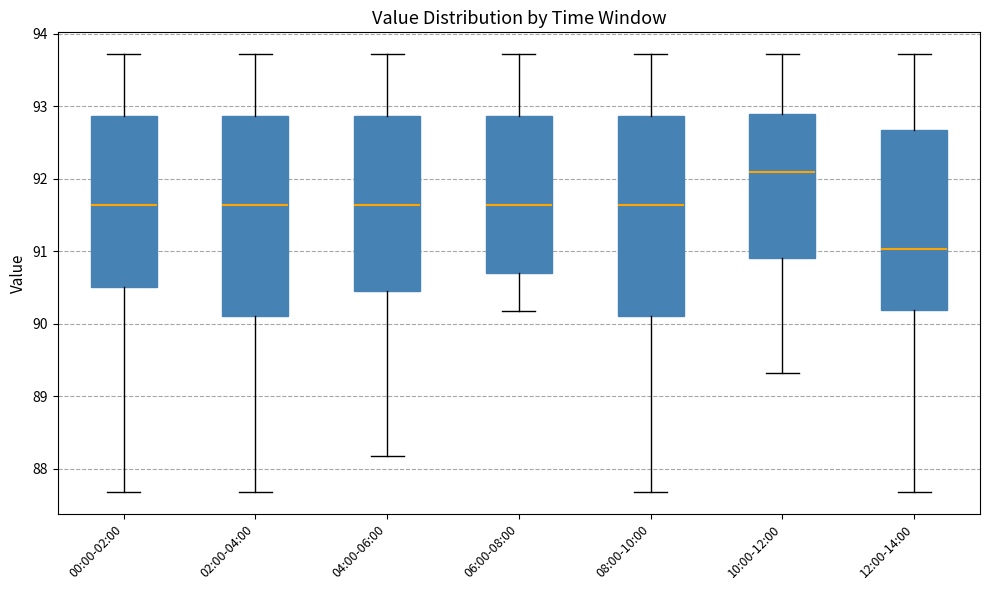

Reading left to right, transcribe this box plot: for each box, give where its median line is, the range the box spans, and where its two whiskers end, as read against the y-axis. The values are not printed on the chart, so give them approximately, as read against the axis.

00:00-02:00: median 91.6, box 90.5 to 92.9, whiskers 87.7 to 93.7
02:00-04:00: median 91.6, box 90.1 to 92.9, whiskers 87.7 to 93.7
04:00-06:00: median 91.6, box 90.5 to 92.9, whiskers 88.2 to 93.7
06:00-08:00: median 91.6, box 90.7 to 92.9, whiskers 90.2 to 93.7
08:00-10:00: median 91.6, box 90.1 to 92.9, whiskers 87.7 to 93.7
10:00-12:00: median 92.1, box 90.9 to 92.9, whiskers 89.3 to 93.7
12:00-14:00: median 91.0, box 90.2 to 92.7, whiskers 87.7 to 93.7